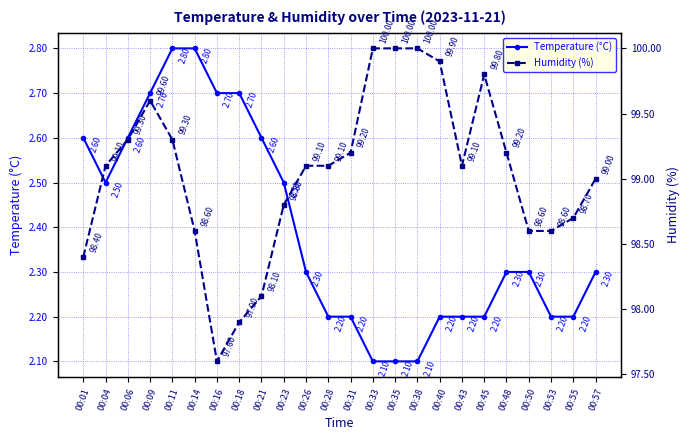

What is the value of the Temperature (°C) point at the 3rd from the left?

2.6